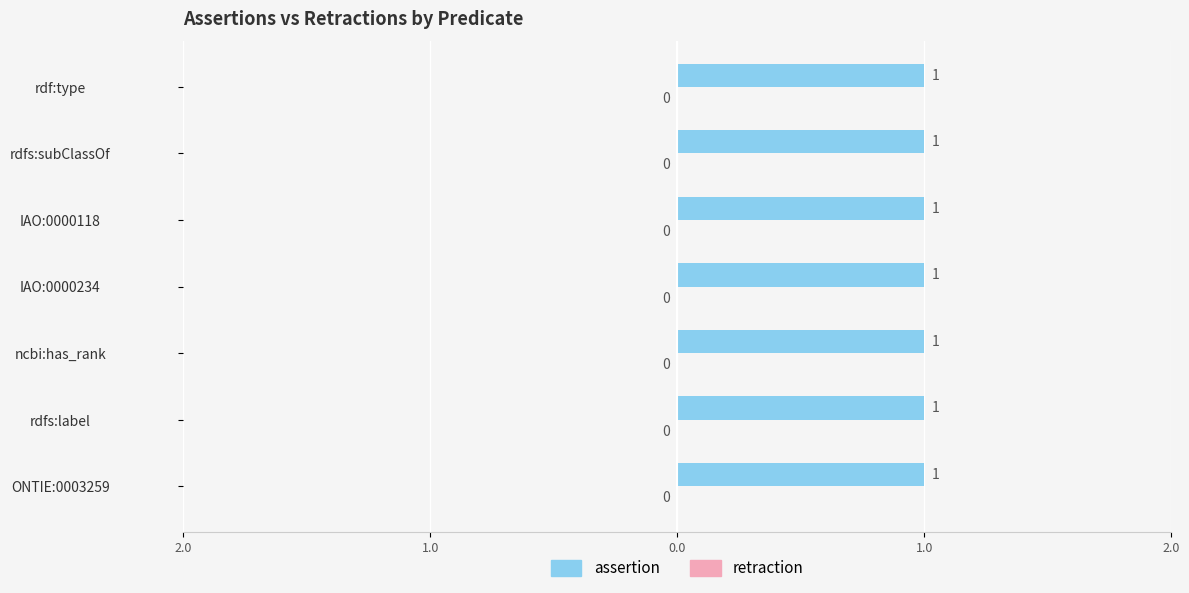

Reading right to left, transcribe all the data shown in this chart.

assertion: 1	1	1	1	1	1	1
retraction: 0	0	0	0	0	0	0